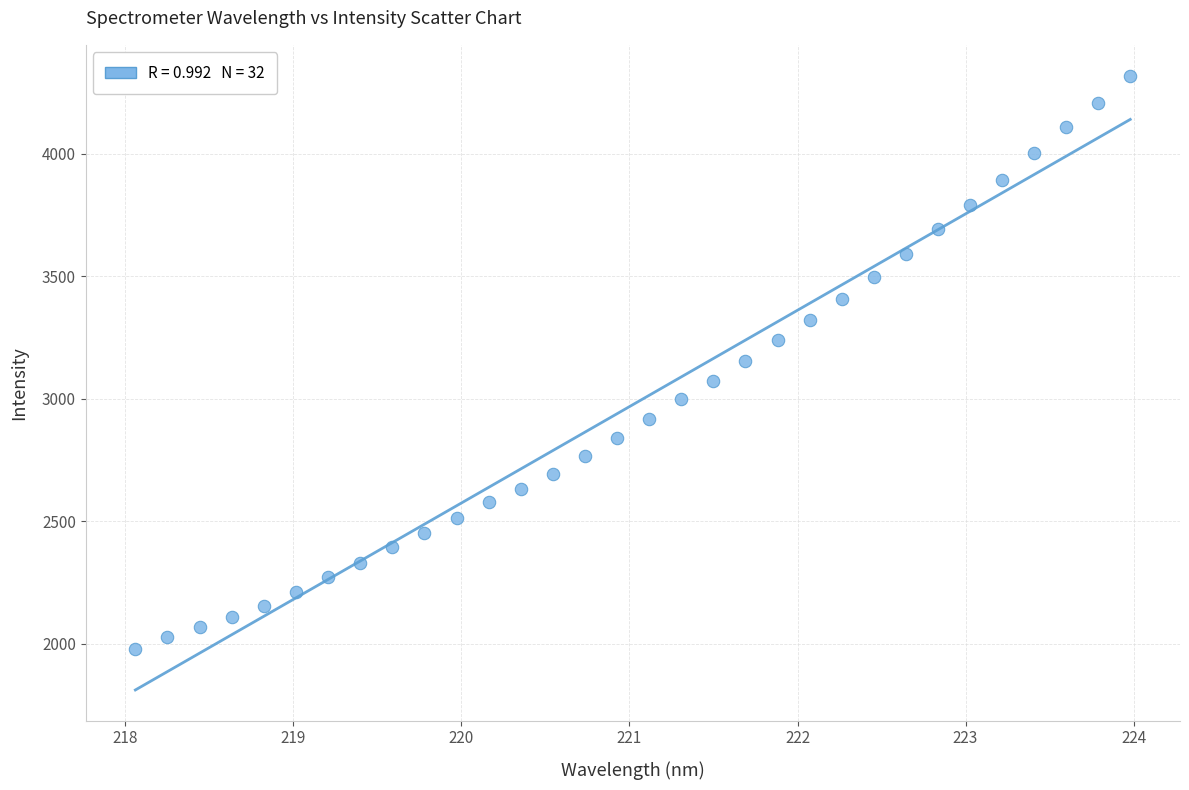

What is the range of X values (max minus min)?

5.9